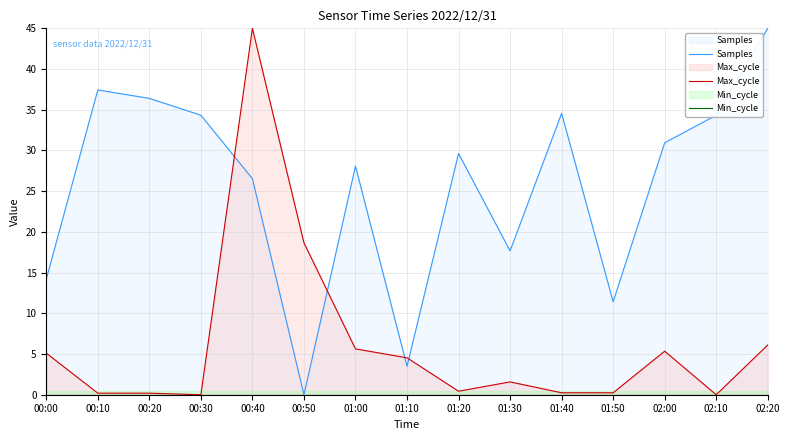

True or false: Samples and Min_cycle intersect in this chart.

True